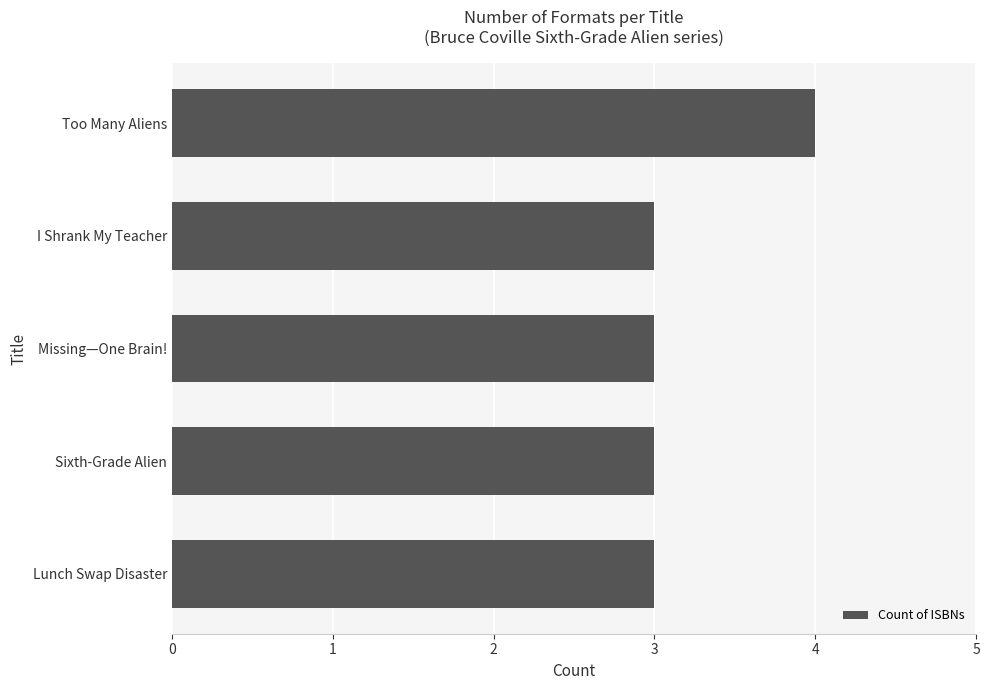

What is the average value?

3